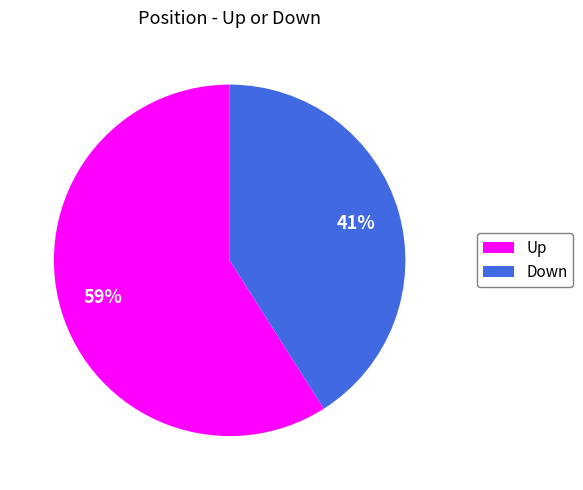

To the nearest percent, what is the average slice percentage?

50%